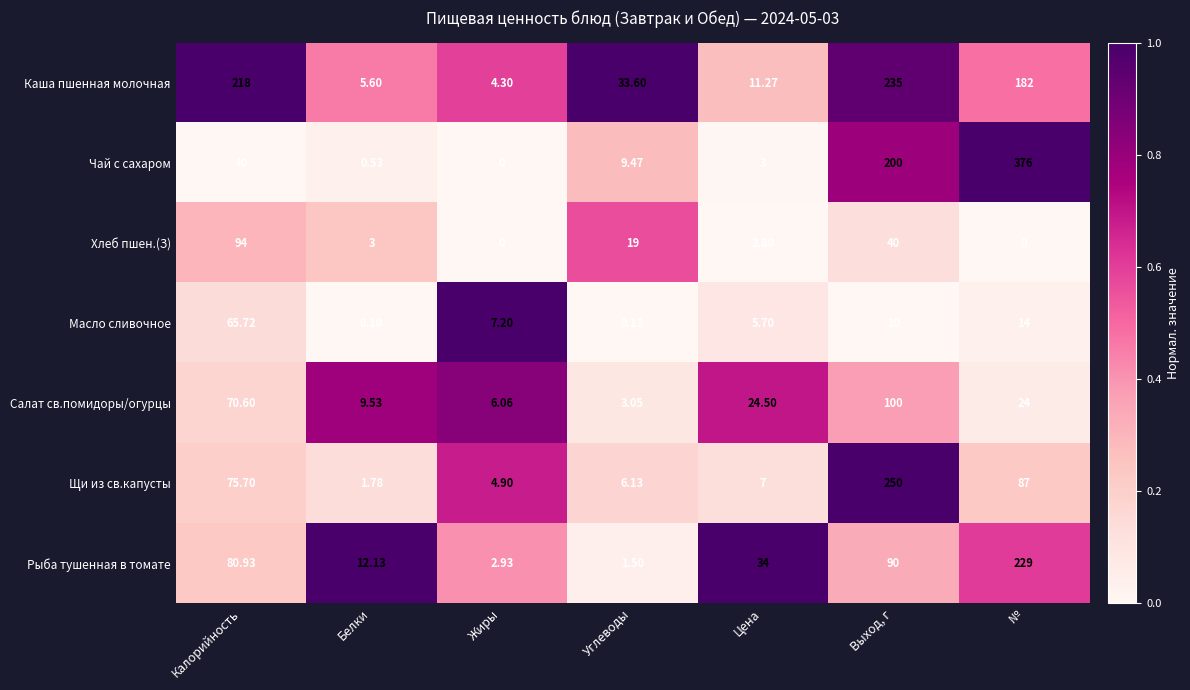

Where is Масло сливочное nearest to the value 32?

№